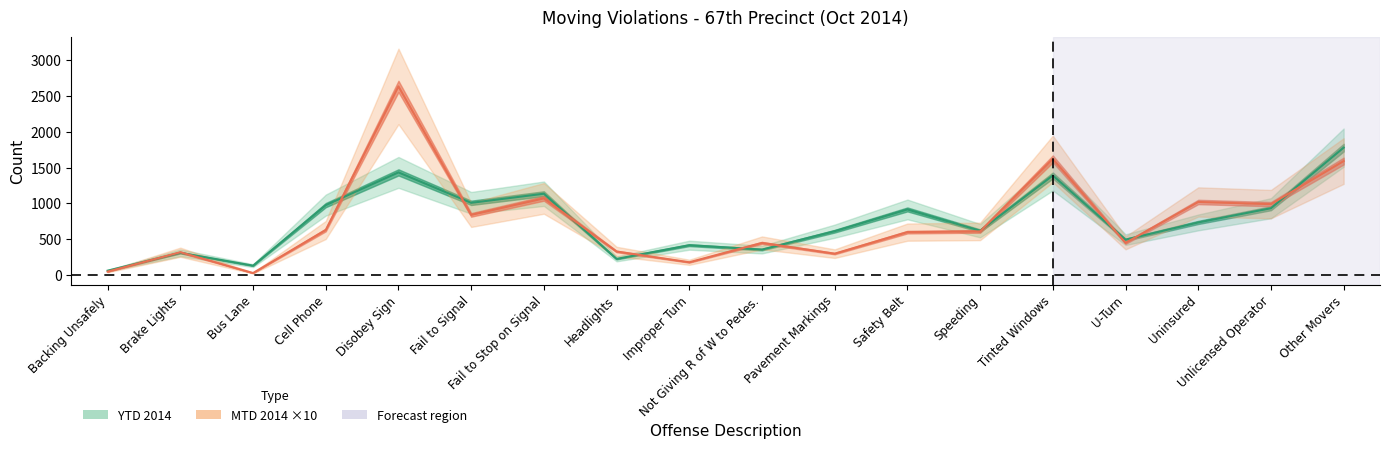

What is the label of the 6th point from the right?

Speeding